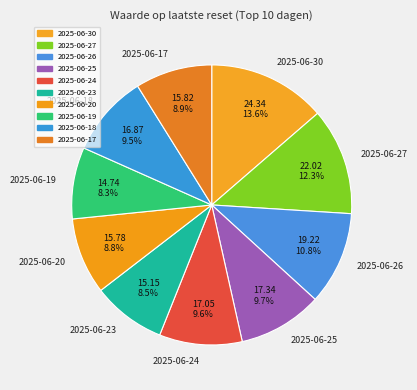

Combined, do 2025-06-25 and 2025-06-20 account for over 50%?

No